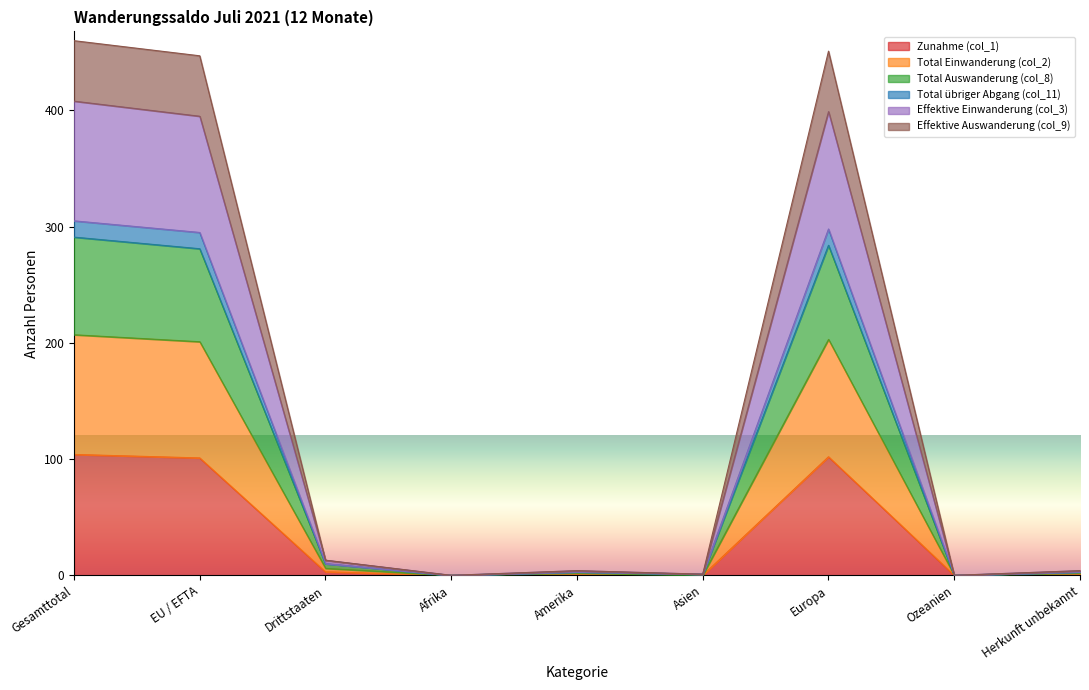

How many lines are shown in the chart?

6